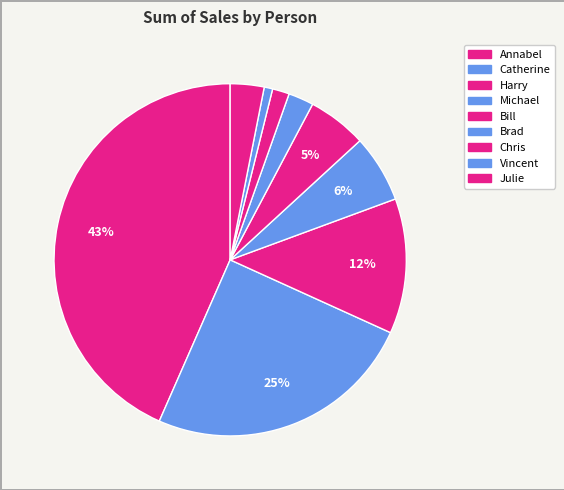

How many slices are in this pie chart?

9